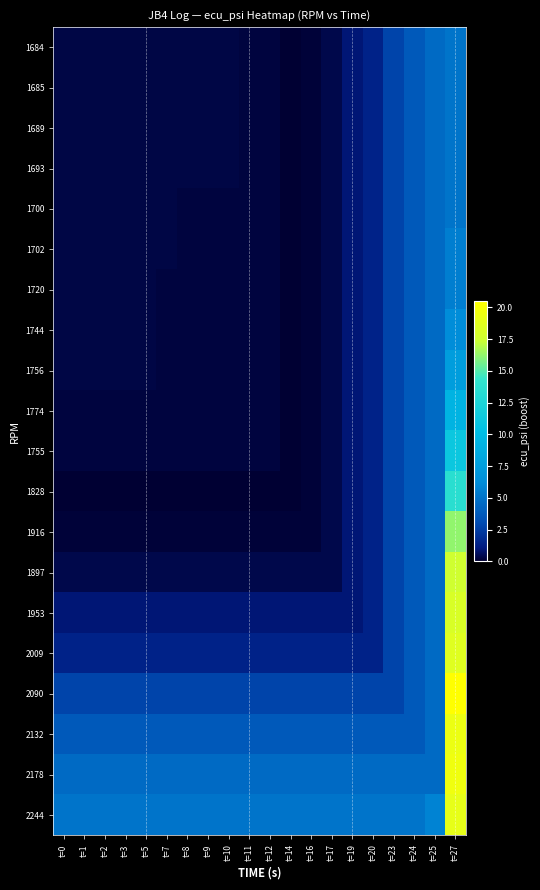

Reading left to right, list all the values displayed in this chart.

1684: t=0=0.3	t=1=0.3	t=2=0.3	t=3=0.3	t=5=0.3	t=7=0.3	t=8=0.3	t=9=0.3	t=10=0.3	t=11=0.2	t=12=0.2	t=14=0.0	t=16=0.1	t=17=0.4	t=19=0.9	t=20=1.4	t=23=2.8	t=24=3.7	t=25=4.5	t=27=5.0
1685: t=0=0.3	t=1=0.3	t=2=0.3	t=3=0.3	t=5=0.3	t=7=0.3	t=8=0.3	t=9=0.3	t=10=0.3	t=11=0.2	t=12=0.2	t=14=0.0	t=16=0.1	t=17=0.4	t=19=0.9	t=20=1.4	t=23=2.8	t=24=3.7	t=25=4.5	t=27=5.0
1689: t=0=0.3	t=1=0.3	t=2=0.3	t=3=0.3	t=5=0.3	t=7=0.3	t=8=0.3	t=9=0.3	t=10=0.3	t=11=0.2	t=12=0.2	t=14=0.0	t=16=0.1	t=17=0.4	t=19=0.9	t=20=1.4	t=23=2.8	t=24=3.7	t=25=4.5	t=27=5.0
1693: t=0=0.3	t=1=0.3	t=2=0.3	t=3=0.3	t=5=0.3	t=7=0.3	t=8=0.3	t=9=0.3	t=10=0.3	t=11=0.2	t=12=0.2	t=14=0.0	t=16=0.1	t=17=0.4	t=19=0.9	t=20=1.4	t=23=2.8	t=24=3.7	t=25=4.5	t=27=5.0
1700: t=0=0.3	t=1=0.3	t=2=0.3	t=3=0.3	t=5=0.3	t=7=0.3	t=8=0.2	t=9=0.2	t=10=0.2	t=11=0.2	t=12=0.2	t=14=0.0	t=16=0.1	t=17=0.4	t=19=0.9	t=20=1.4	t=23=2.8	t=24=3.7	t=25=4.5	t=27=5.0
1702: t=0=0.3	t=1=0.3	t=2=0.3	t=3=0.3	t=5=0.3	t=7=0.3	t=8=0.2	t=9=0.2	t=10=0.2	t=11=0.2	t=12=0.2	t=14=0.0	t=16=0.1	t=17=0.4	t=19=0.9	t=20=1.4	t=23=2.8	t=24=3.7	t=25=4.5	t=27=5.5
1720: t=0=0.3	t=1=0.3	t=2=0.3	t=3=0.3	t=5=0.3	t=7=0.2	t=8=0.2	t=9=0.2	t=10=0.2	t=11=0.2	t=12=0.2	t=14=0.0	t=16=0.1	t=17=0.4	t=19=0.9	t=20=1.4	t=23=2.8	t=24=3.7	t=25=4.5	t=27=5.5
1744: t=0=0.3	t=1=0.3	t=2=0.3	t=3=0.3	t=5=0.3	t=7=0.2	t=8=0.2	t=9=0.2	t=10=0.2	t=11=0.2	t=12=0.2	t=14=0.0	t=16=0.1	t=17=0.4	t=19=0.9	t=20=1.4	t=23=2.8	t=24=3.7	t=25=4.5	t=27=6.3
1756: t=0=0.3	t=1=0.3	t=2=0.3	t=3=0.3	t=5=0.3	t=7=0.2	t=8=0.2	t=9=0.2	t=10=0.2	t=11=0.2	t=12=0.2	t=14=0.0	t=16=0.1	t=17=0.4	t=19=0.9	t=20=1.4	t=23=2.8	t=24=3.7	t=25=4.5	t=27=7.6
1774: t=0=0.2	t=1=0.2	t=2=0.2	t=3=0.2	t=5=0.2	t=7=0.2	t=8=0.2	t=9=0.2	t=10=0.2	t=11=0.2	t=12=0.2	t=14=0.0	t=16=0.1	t=17=0.4	t=19=0.9	t=20=1.4	t=23=2.8	t=24=3.7	t=25=4.5	t=27=9.3
1755: t=0=0.2	t=1=0.2	t=2=0.2	t=3=0.2	t=5=0.2	t=7=0.2	t=8=0.2	t=9=0.2	t=10=0.2	t=11=0.2	t=12=0.2	t=14=0.0	t=16=0.1	t=17=0.4	t=19=0.9	t=20=1.4	t=23=2.8	t=24=3.7	t=25=4.5	t=27=11.2
1828: t=0=0.0	t=1=0.0	t=2=0.0	t=3=0.0	t=5=0.0	t=7=0.0	t=8=0.0	t=9=0.0	t=10=0.0	t=11=0.0	t=12=0.0	t=14=0.0	t=16=0.1	t=17=0.4	t=19=0.9	t=20=1.4	t=23=2.8	t=24=3.7	t=25=4.5	t=27=13.6
1916: t=0=0.1	t=1=0.1	t=2=0.1	t=3=0.1	t=5=0.1	t=7=0.1	t=8=0.1	t=9=0.1	t=10=0.1	t=11=0.1	t=12=0.1	t=14=0.1	t=16=0.1	t=17=0.4	t=19=0.9	t=20=1.4	t=23=2.8	t=24=3.7	t=25=4.5	t=27=16.2
1897: t=0=0.4	t=1=0.4	t=2=0.4	t=3=0.4	t=5=0.4	t=7=0.4	t=8=0.4	t=9=0.4	t=10=0.4	t=11=0.4	t=12=0.4	t=14=0.4	t=16=0.4	t=17=0.4	t=19=0.9	t=20=1.4	t=23=2.8	t=24=3.7	t=25=4.5	t=27=17.6
1953: t=0=0.9	t=1=0.9	t=2=0.9	t=3=0.9	t=5=0.9	t=7=0.9	t=8=0.9	t=9=0.9	t=10=0.9	t=11=0.9	t=12=0.9	t=14=0.9	t=16=0.9	t=17=0.9	t=19=0.9	t=20=1.4	t=23=2.8	t=24=3.7	t=25=4.5	t=27=18.1
2009: t=0=1.4	t=1=1.4	t=2=1.4	t=3=1.4	t=5=1.4	t=7=1.4	t=8=1.4	t=9=1.4	t=10=1.4	t=11=1.4	t=12=1.4	t=14=1.4	t=16=1.4	t=17=1.4	t=19=1.4	t=20=1.4	t=23=2.8	t=24=3.7	t=25=4.5	t=27=18.5
2090: t=0=2.8	t=1=2.8	t=2=2.8	t=3=2.8	t=5=2.8	t=7=2.8	t=8=2.8	t=9=2.8	t=10=2.8	t=11=2.8	t=12=2.8	t=14=2.8	t=16=2.8	t=17=2.8	t=19=2.8	t=20=2.8	t=23=2.8	t=24=3.7	t=25=4.5	t=27=20.5
2132: t=0=3.7	t=1=3.7	t=2=3.7	t=3=3.7	t=5=3.7	t=7=3.7	t=8=3.7	t=9=3.7	t=10=3.7	t=11=3.7	t=12=3.7	t=14=3.7	t=16=3.7	t=17=3.7	t=19=3.7	t=20=3.7	t=23=3.7	t=24=3.7	t=25=4.5	t=27=19.3
2178: t=0=4.5	t=1=4.5	t=2=4.5	t=3=4.5	t=5=4.5	t=7=4.5	t=8=4.5	t=9=4.5	t=10=4.5	t=11=4.5	t=12=4.5	t=14=4.5	t=16=4.5	t=17=4.5	t=19=4.5	t=20=4.5	t=23=4.5	t=24=4.5	t=25=4.5	t=27=19.6
2244: t=0=5.0	t=1=5.0	t=2=5.0	t=3=5.0	t=5=5.0	t=7=5.0	t=8=5.0	t=9=5.0	t=10=5.0	t=11=5.0	t=12=5.0	t=14=5.0	t=16=5.0	t=17=5.0	t=19=5.0	t=20=5.0	t=23=5.0	t=24=5.0	t=25=5.7	t=27=19.0